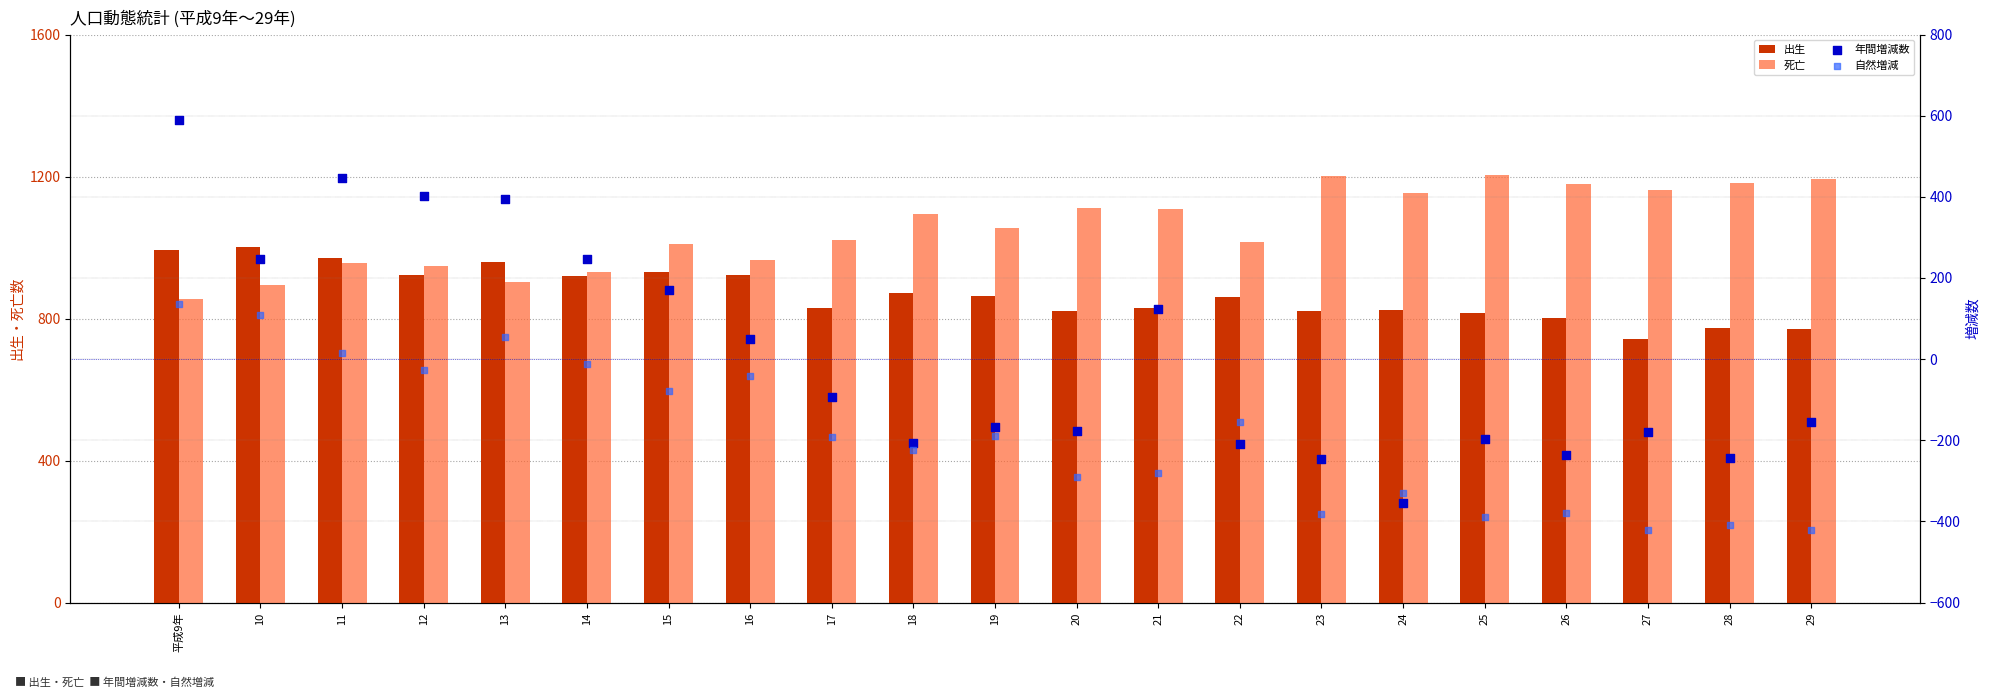

Which series contains the highest Y value?

死亡